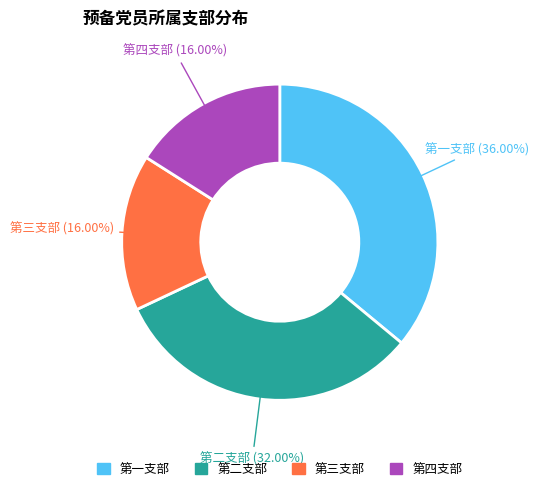

Which category has the biggest portion of the pie?

第一支部